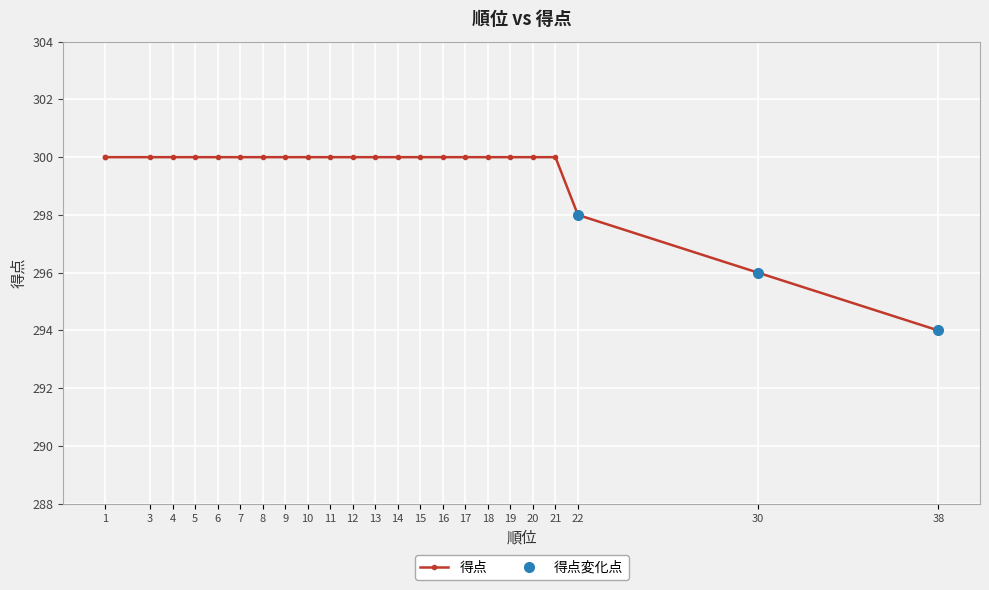

How many lines are shown in the chart?

1